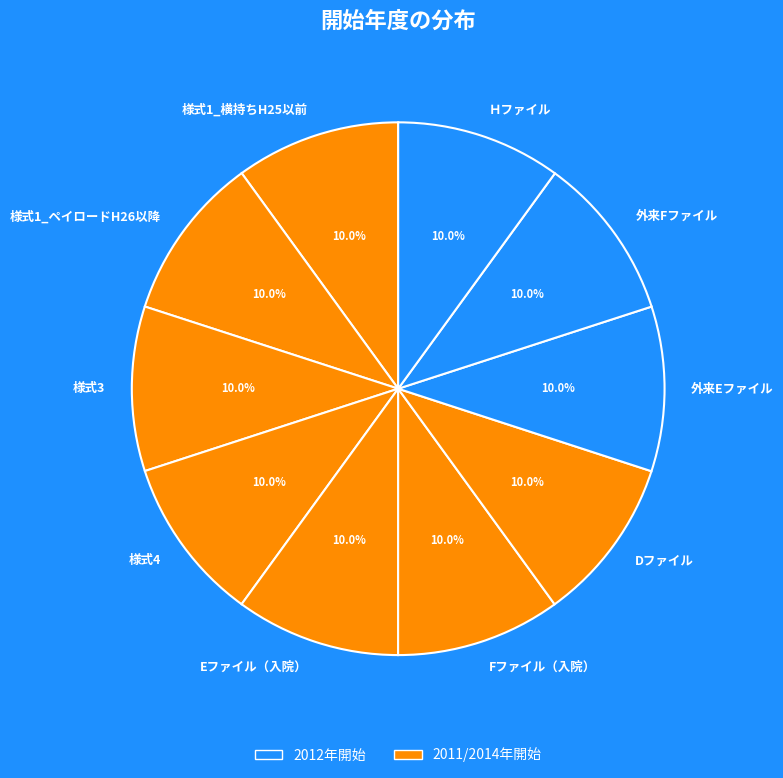

What percentage is the 外来Eファイル slice, to the nearest percent?

10%